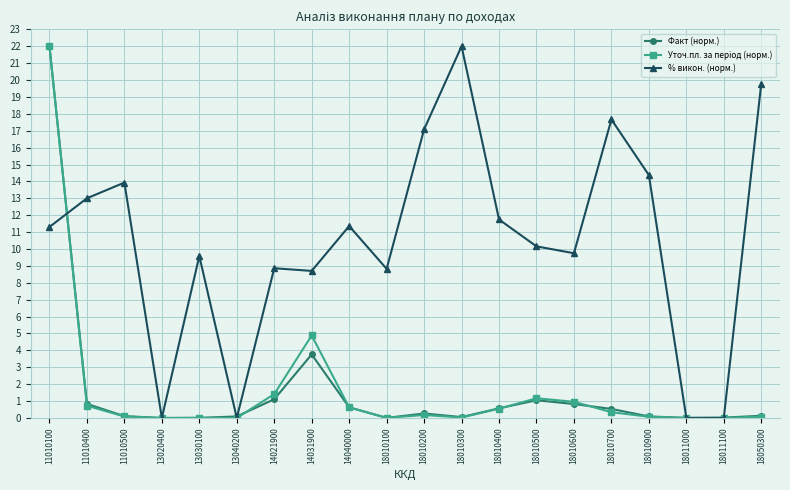

Does the chart have visible grid lines?

Yes